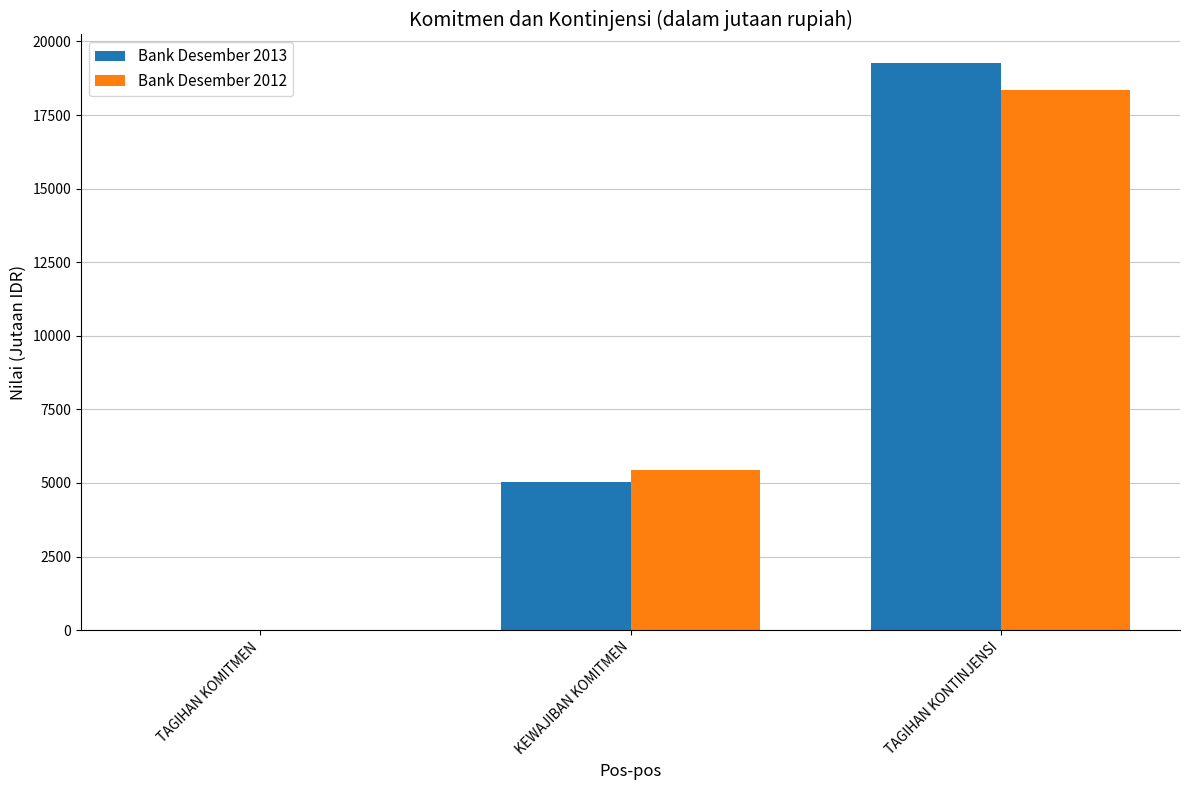

Reading right to left, transcribe all the data shown in this chart.

Bank Desember 2013: 19274	5026	0
Bank Desember 2012: 18358	5456	0